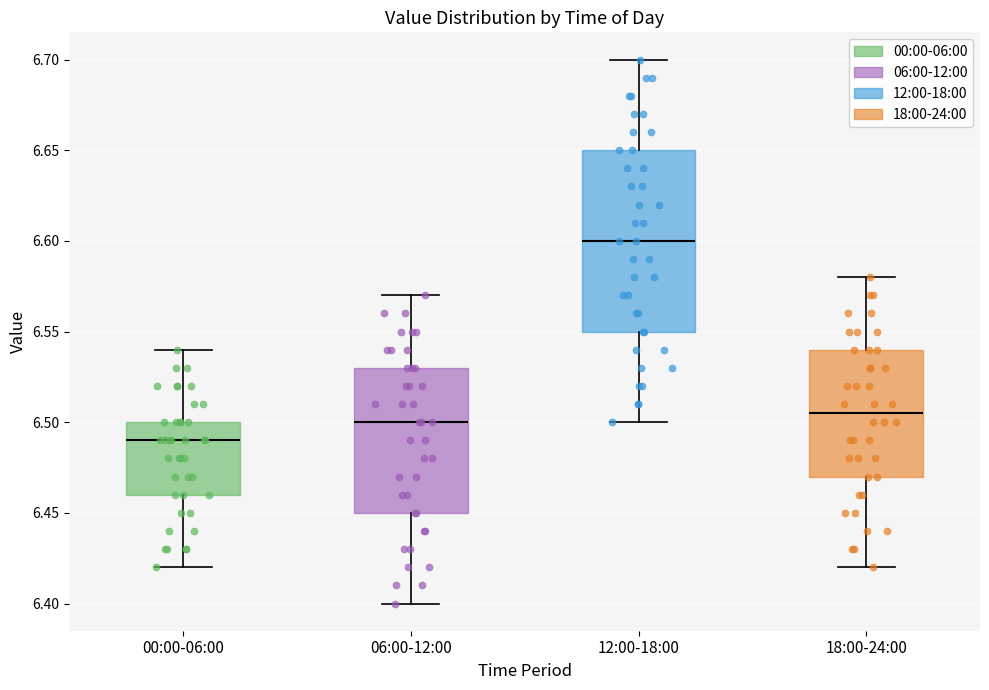

Reading left to right, read every box against the y-axis: the position of its median line, the range the box covers, and the ends of its whiskers. The values are not printed on the chart, so give them approximately, as read against the axis.

00:00-06:00: median 6.490, box 6.460 to 6.500, whiskers 6.420 to 6.540
06:00-12:00: median 6.500, box 6.450 to 6.530, whiskers 6.400 to 6.570
12:00-18:00: median 6.600, box 6.550 to 6.650, whiskers 6.500 to 6.700
18:00-24:00: median 6.505, box 6.470 to 6.540, whiskers 6.420 to 6.580